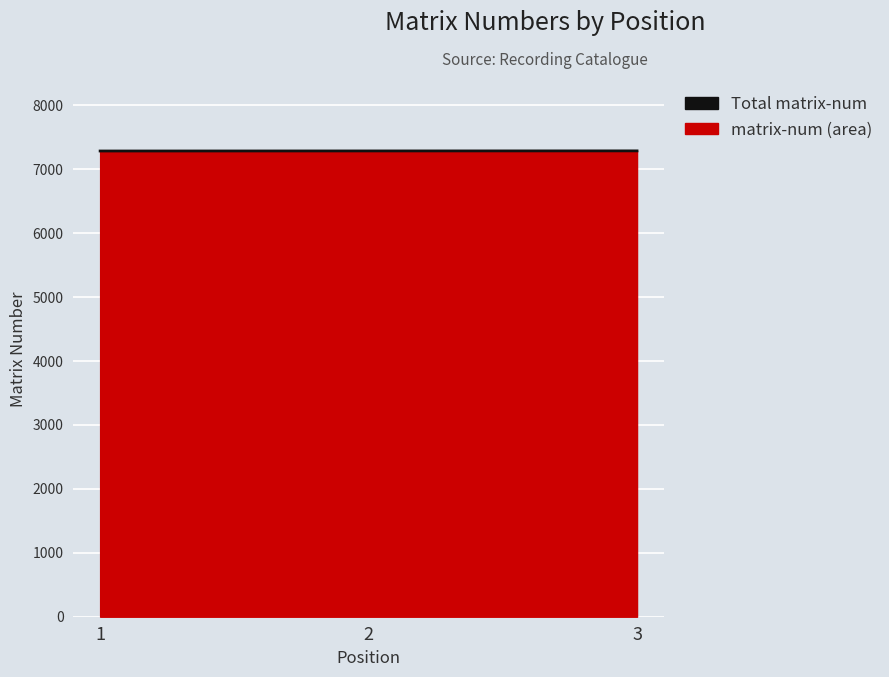

What is the change in value from 1 to 2?

+1